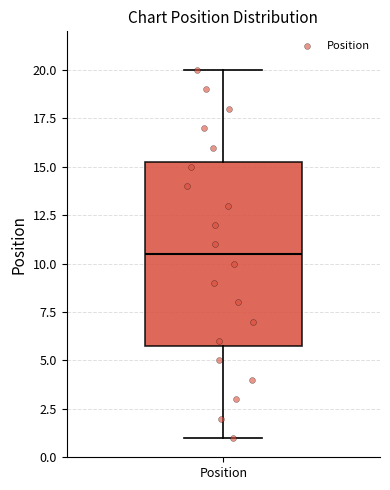

Read this box plot against the y-axis: the position of the median line, the range covered by the box, and the ends of both whiskers. The values are not printed on the chart, so give them approximately, as read against the axis.

median 10.5, box 6.0 to 15.5, whiskers 1.0 to 20.0